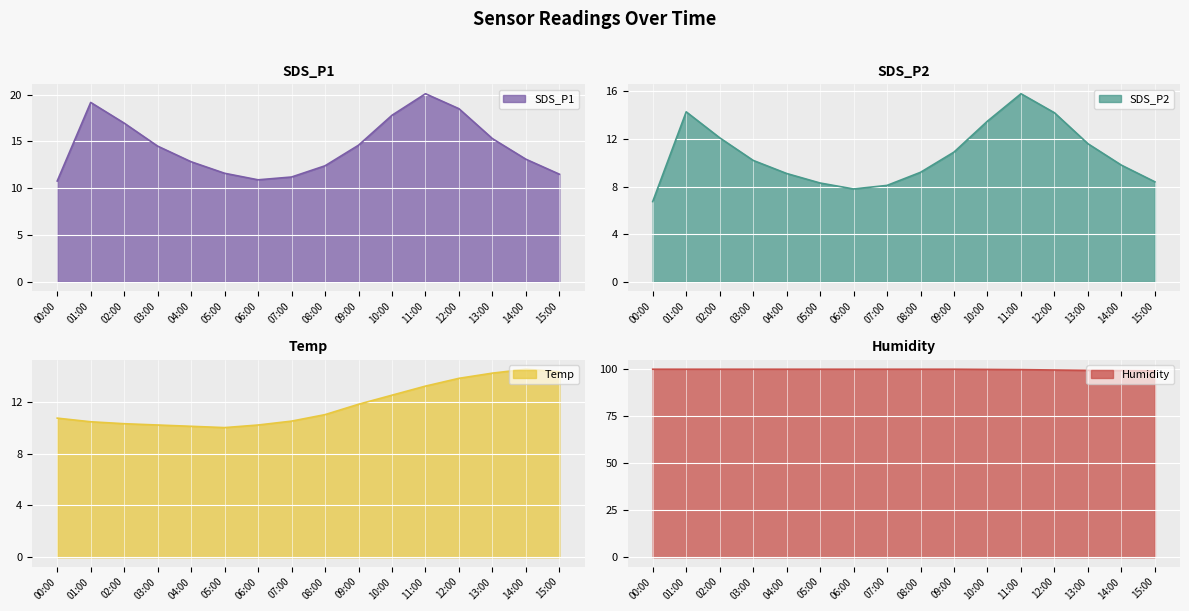

How many interior local valleys does the SDS_P2 series have?

1